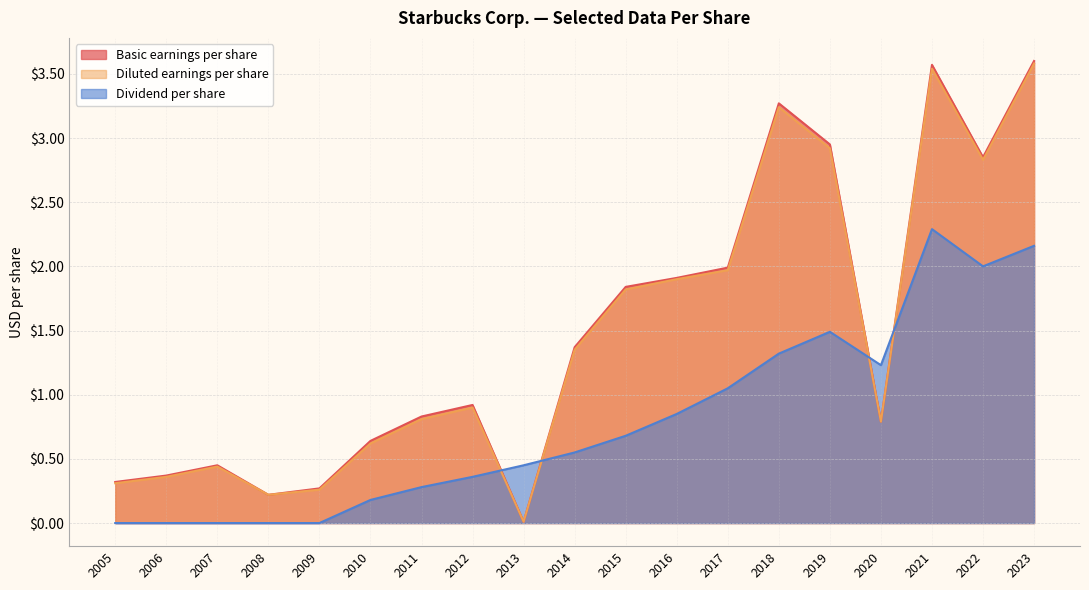

At how many categories does at least one series exceed 2?

5